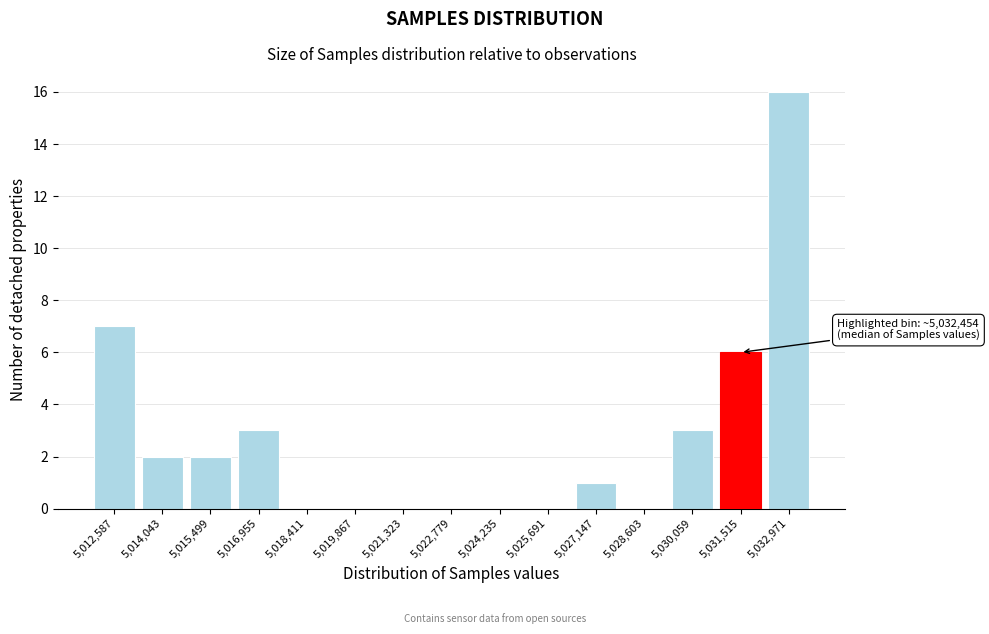

Reading left to right, transcribe all the data shown in this chart.

5,012,587=7	5,014,043=2	5,015,499=2	5,016,955=3	5,018,411=0	5,019,867=0	5,021,323=0	5,022,779=0	5,024,235=0	5,025,691=0	5,027,147=1	5,028,603=0	5,030,059=3	5,031,515=6	5,032,971=16